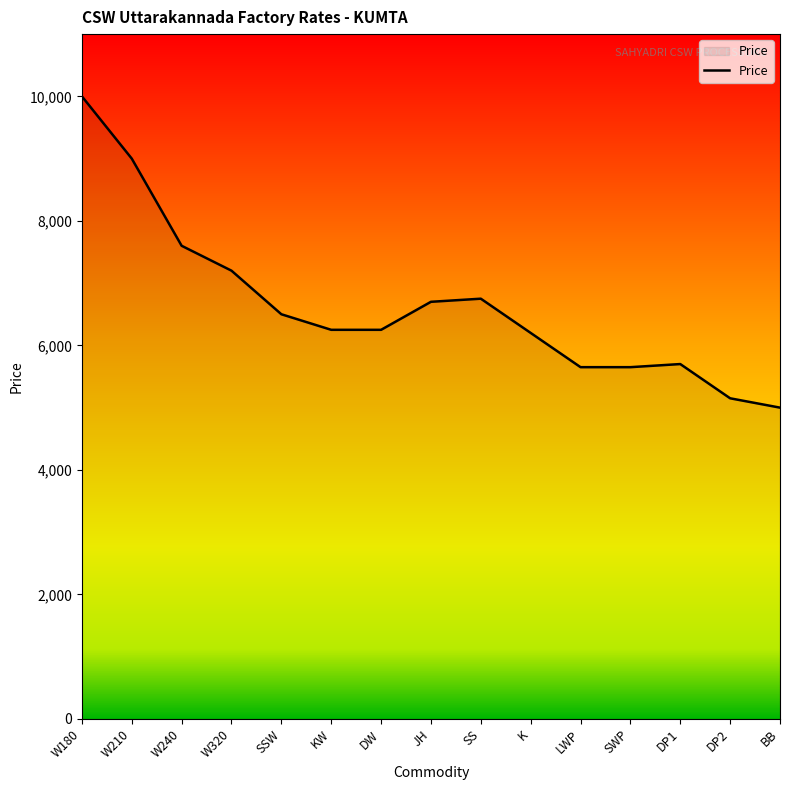

What is the difference between the values at SSW and DP1?

800